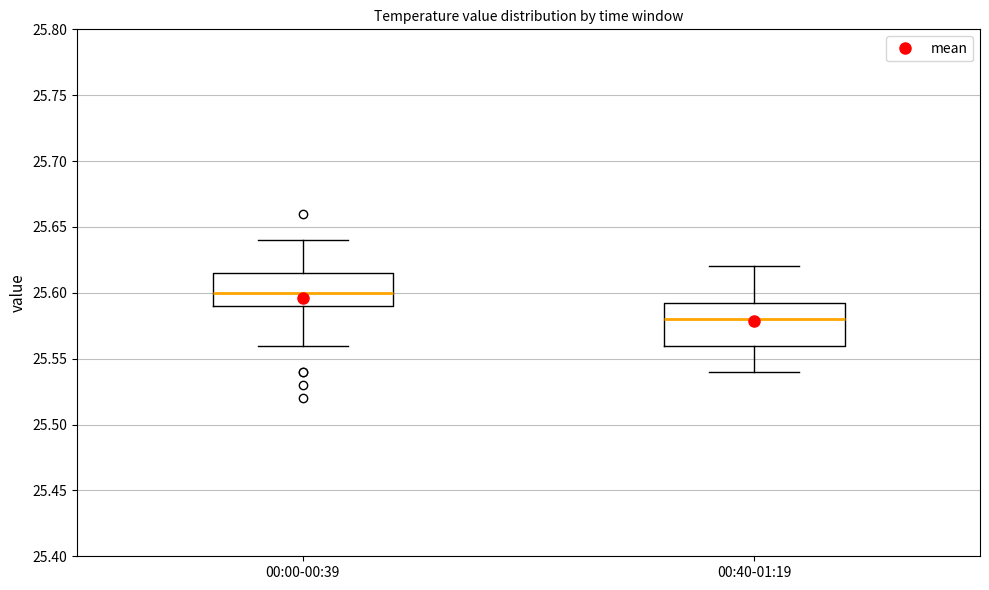

Reading left to right, transcribe this box plot: for each box, give where its median line is, the range the box spans, and where its two whiskers end, as read against the y-axis. The values are not printed on the chart, so give them approximately, as read against the axis.

00:00-00:39: median 25.600, box 25.590 to 25.615, whiskers 25.560 to 25.640
00:40-01:19: median 25.580, box 25.560 to 25.595, whiskers 25.540 to 25.620